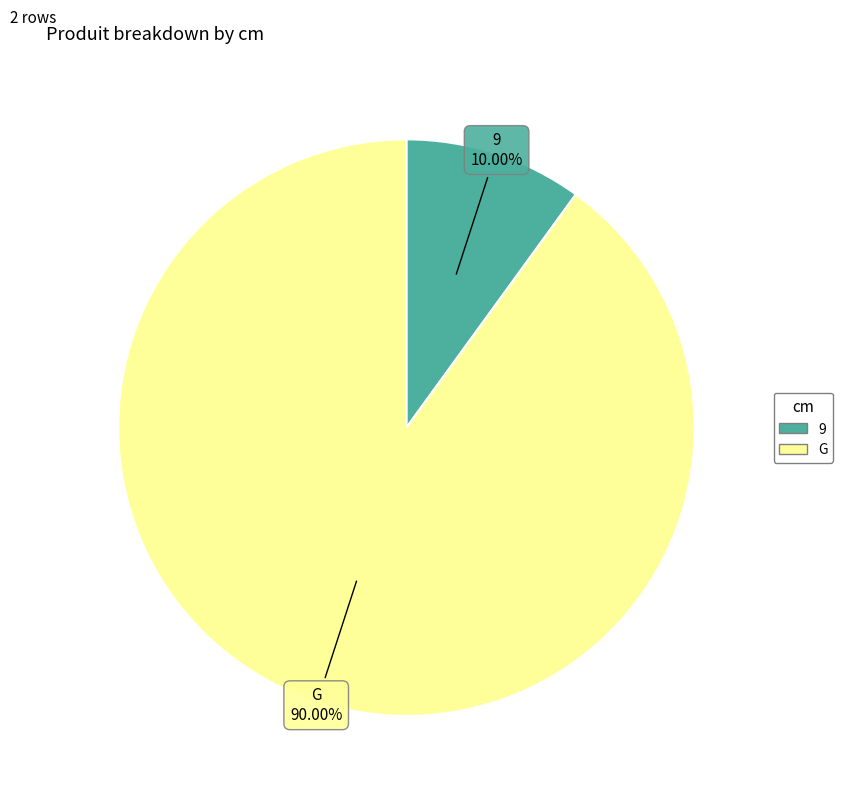

Which has a higher value, 9 or G?

G